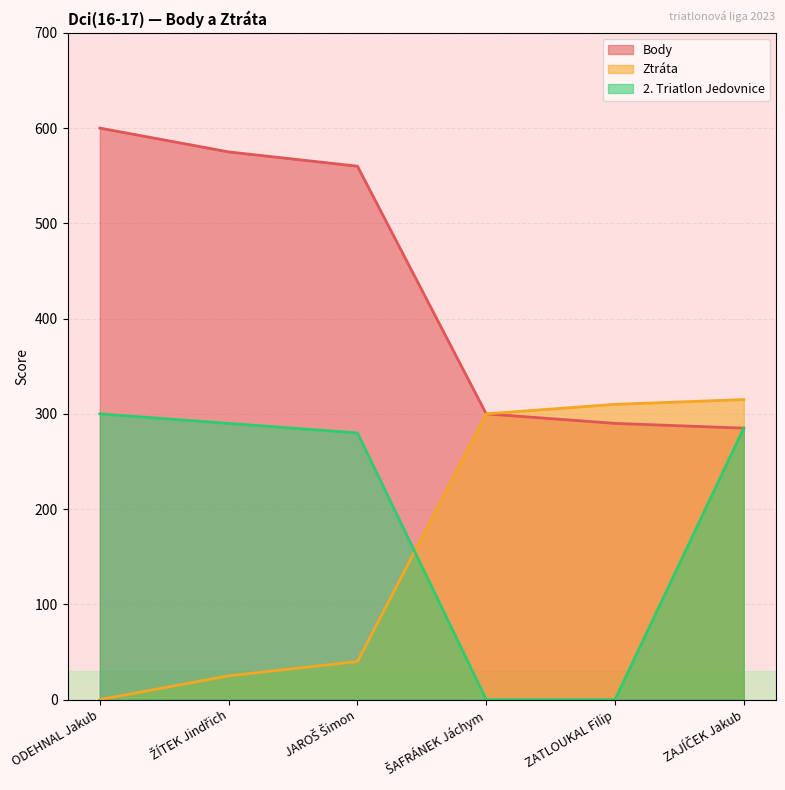

What are all the series names shown in the legend?

Body, Ztráta, 2. Triatlon Jedovnice